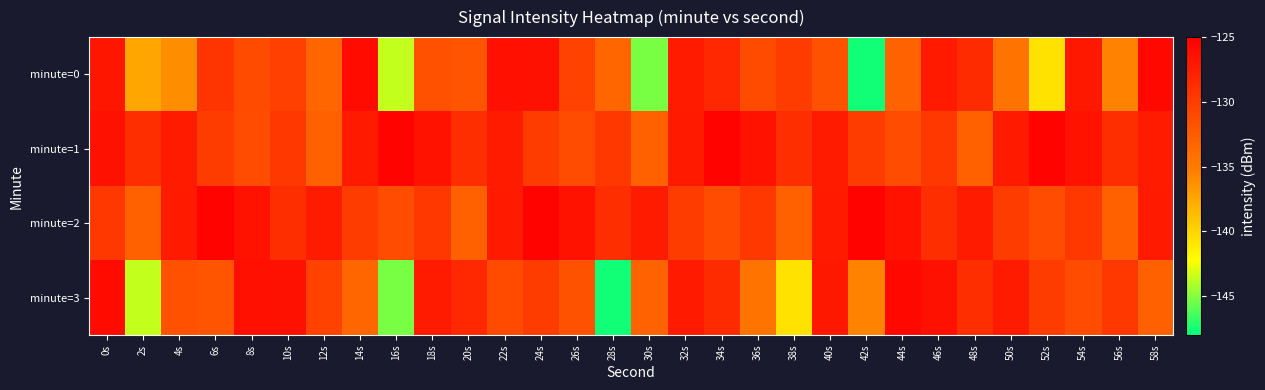

How many series are shown in this chart?

4